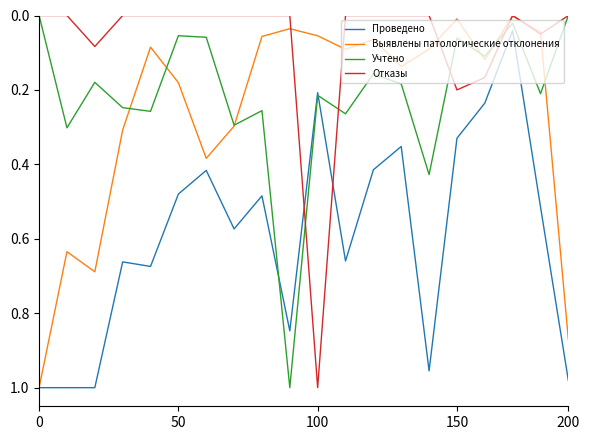

How many times do Отказы and Проведено cross each other?

2